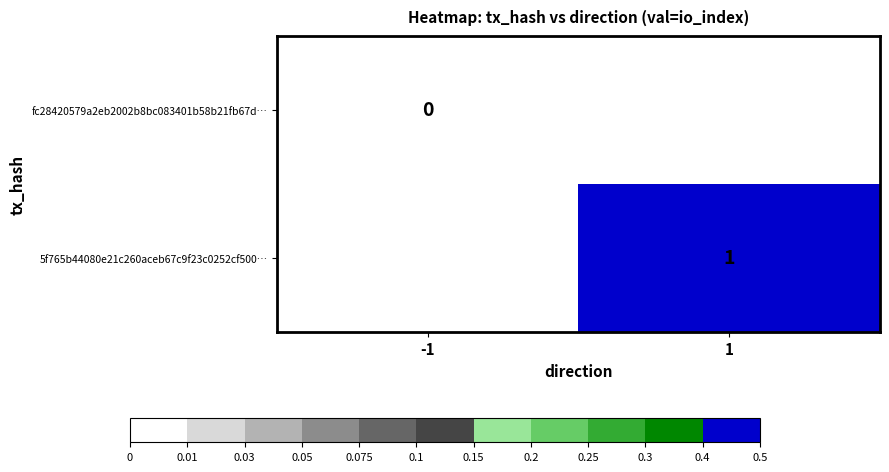

Count the number of categories in the chart.

2